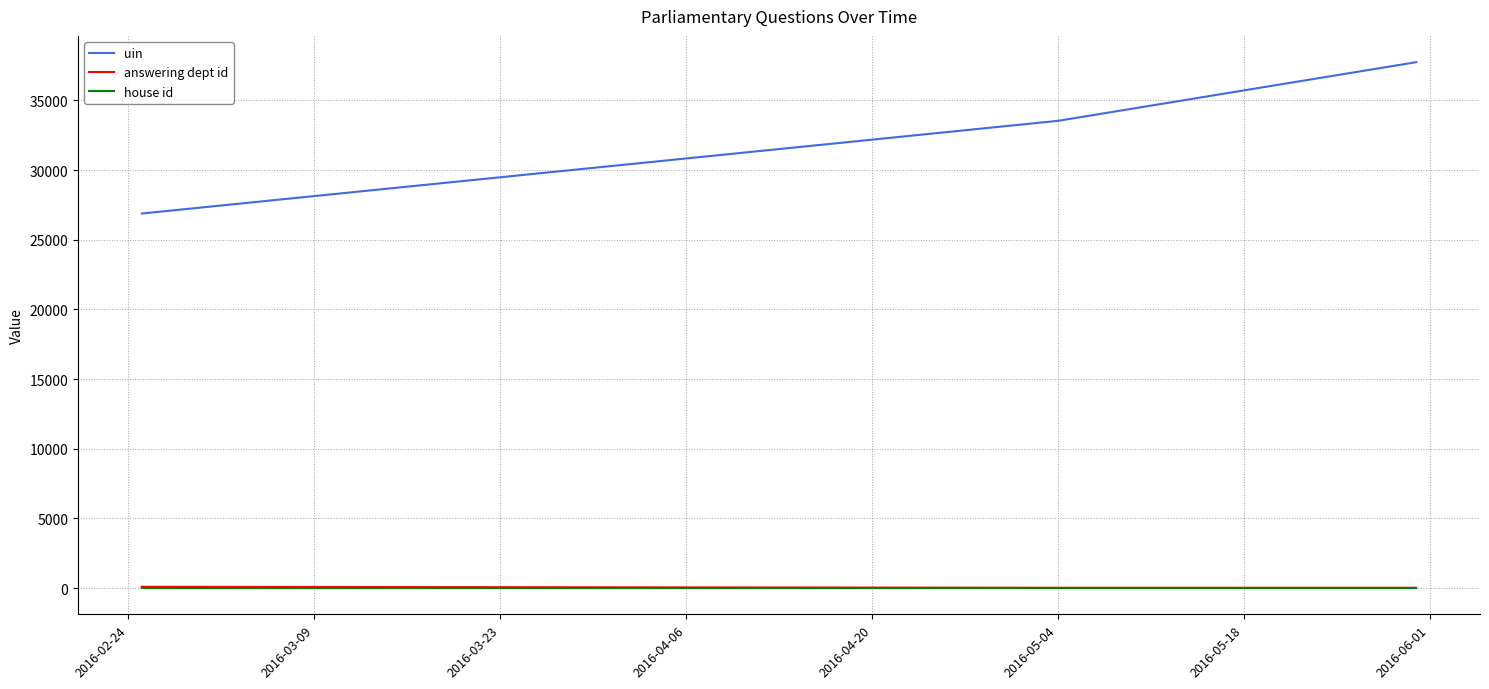

Which series has the widest spread of values?

uin